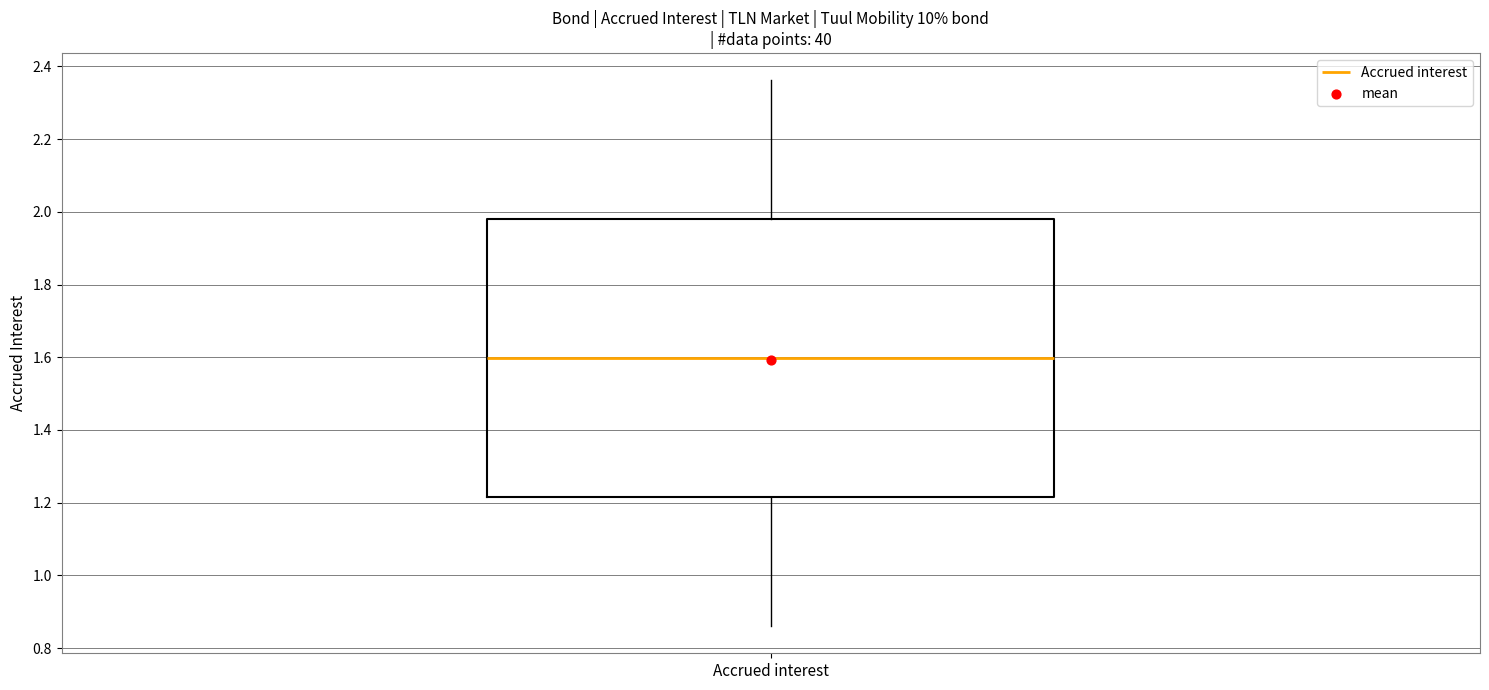

Where does the median line of the box for Accrued interest sit on the y-axis? The values are not printed on the chart, so give them approximately, as read against the axis.

1.60